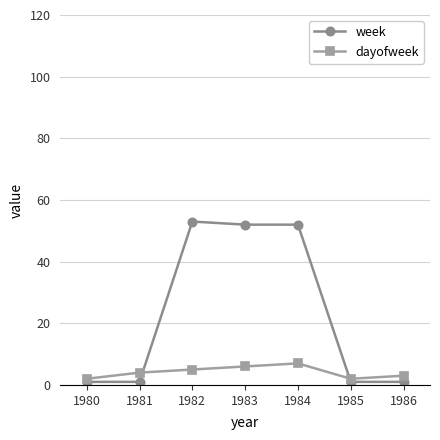

What is the difference between the maximum and second lowest values in the week series?

52